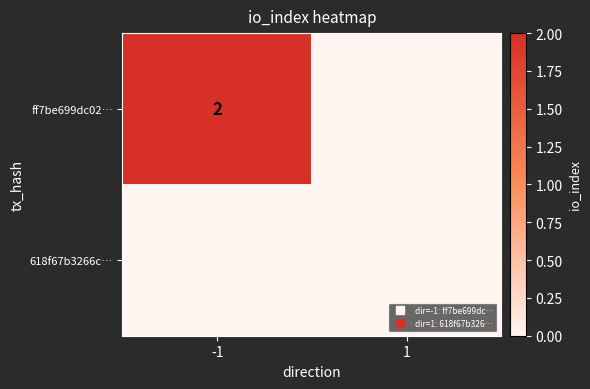

At which category is the sum across all series the highest?

-1